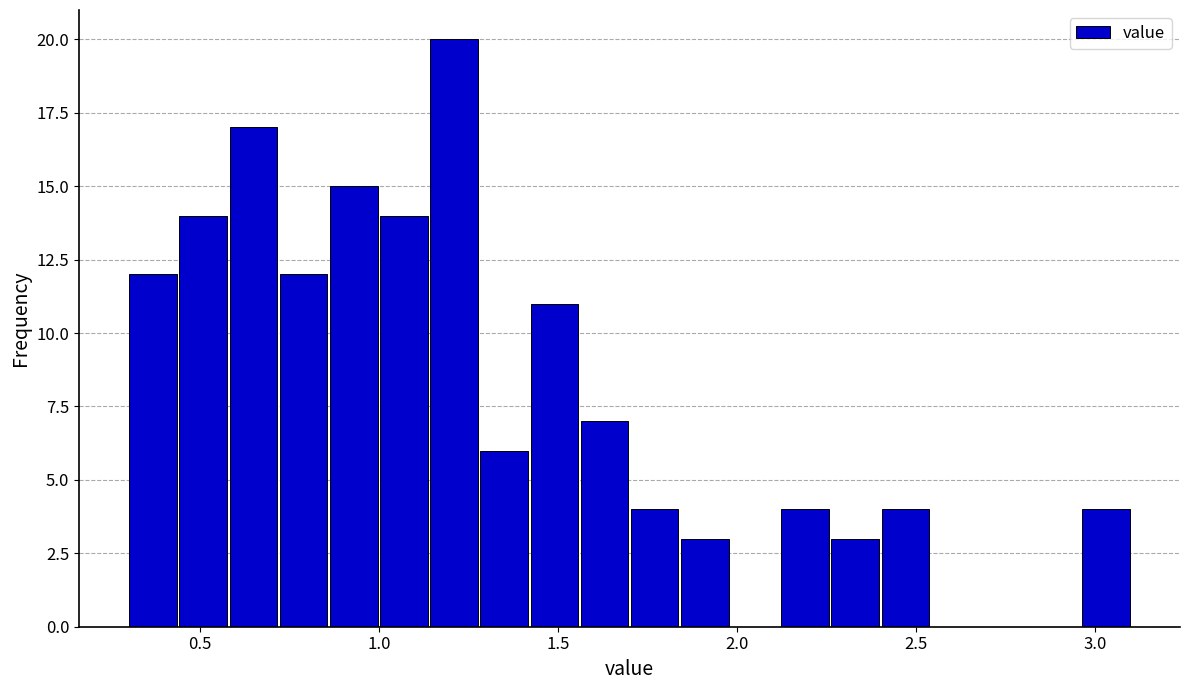

Around what value on the x-axis is the tallest bar? Give the approximate position of its centre, as read against the axis.

1.20